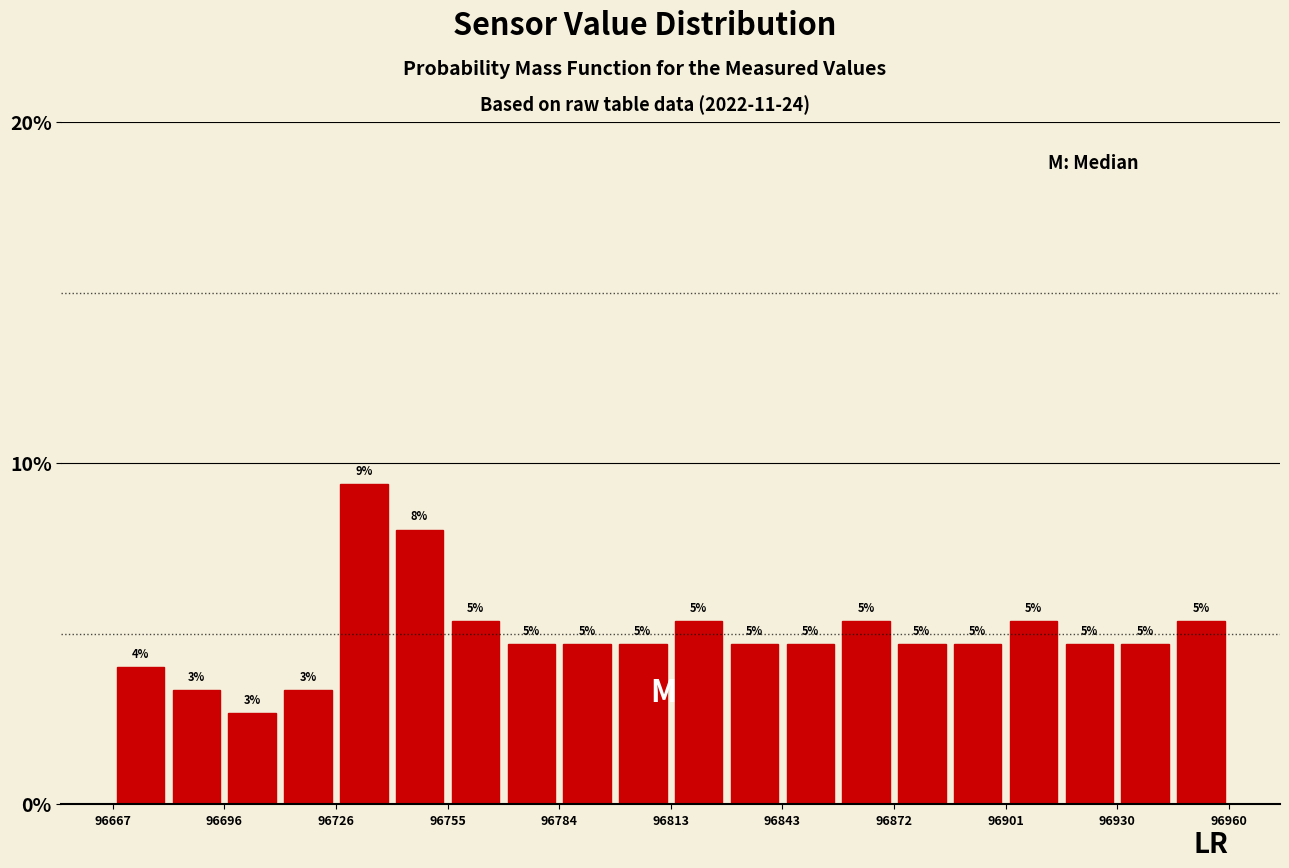

Around what value on the x-axis is the tallest bar? Give the approximate position of its centre, as read against the axis.

96735